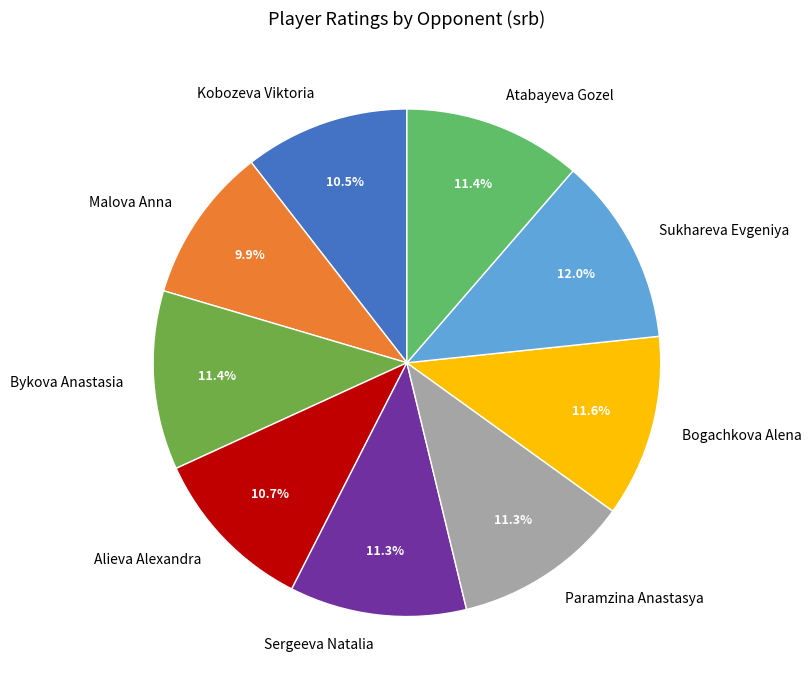

To the nearest percent, what is the difference between the Malova Anna and Atabayeva Gozel slice percentages?

1%